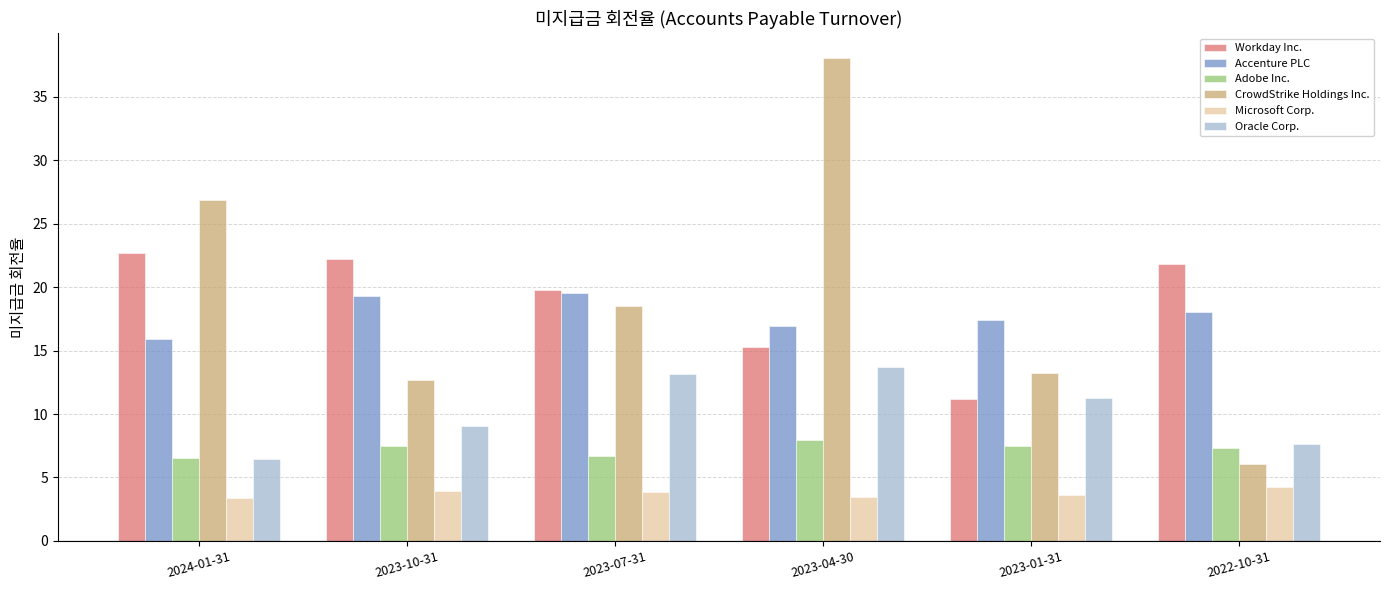

At which label does Oracle Corp. first exceed 11?

2023-07-31